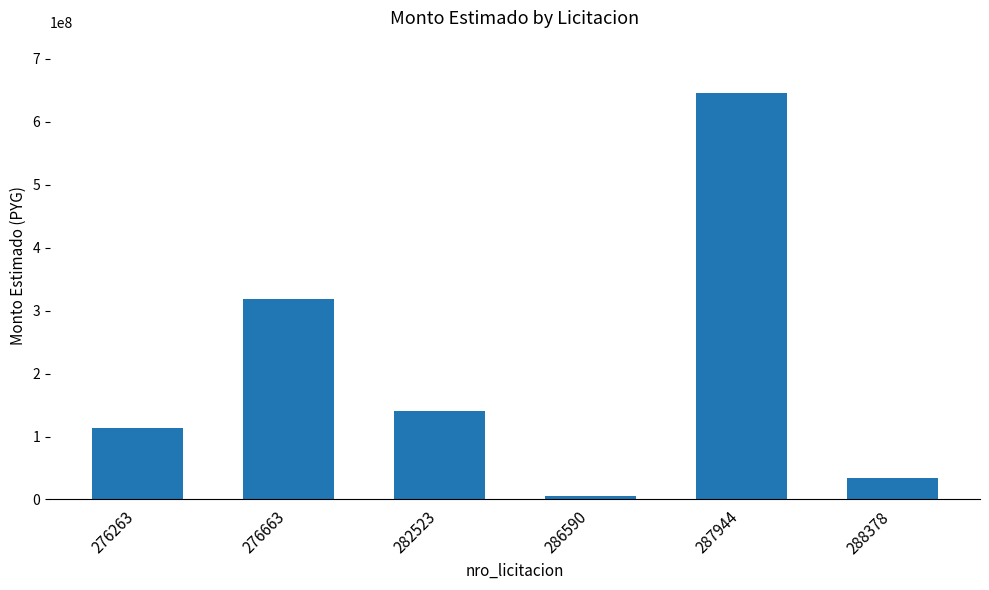

What is the smallest value displayed?

6000000